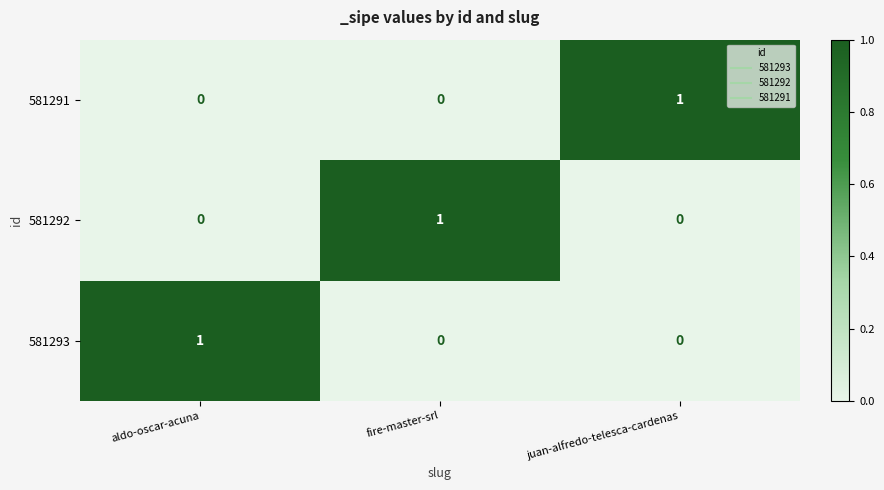

Count the 581293 values in the range 0 to 1.

3